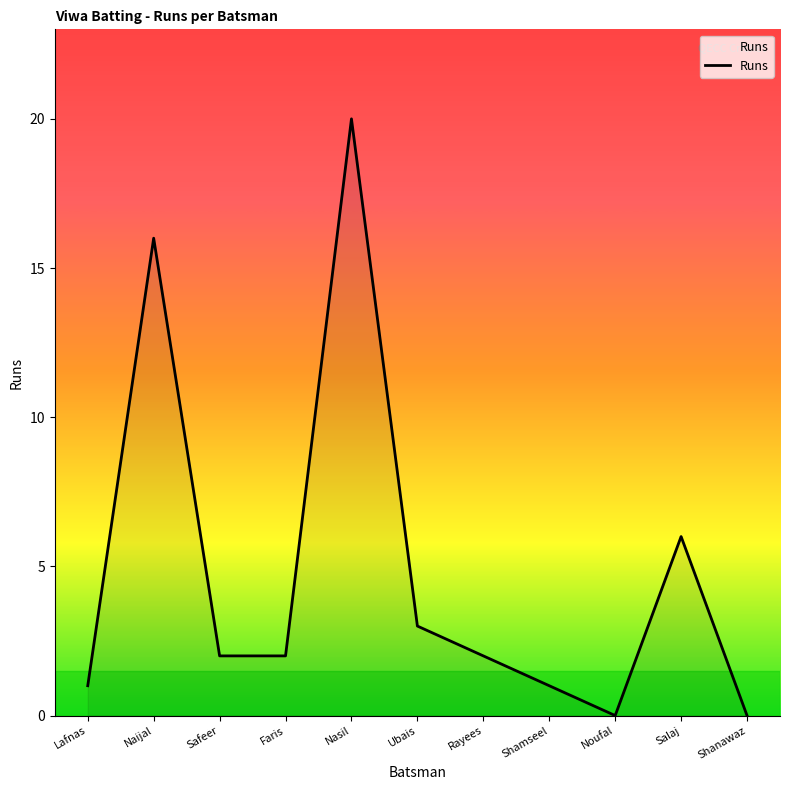

What is the difference between the maximum and minimum values?

20